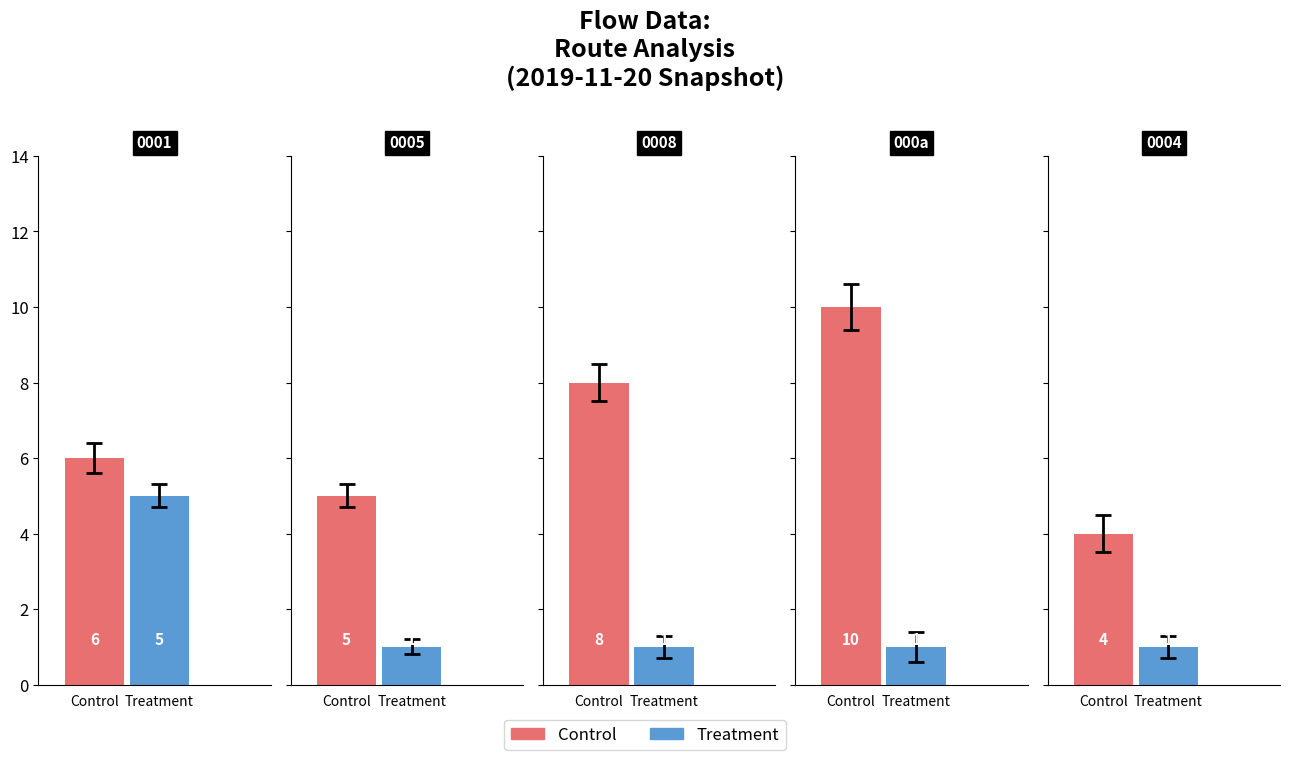

Are the bars horizontal?

No